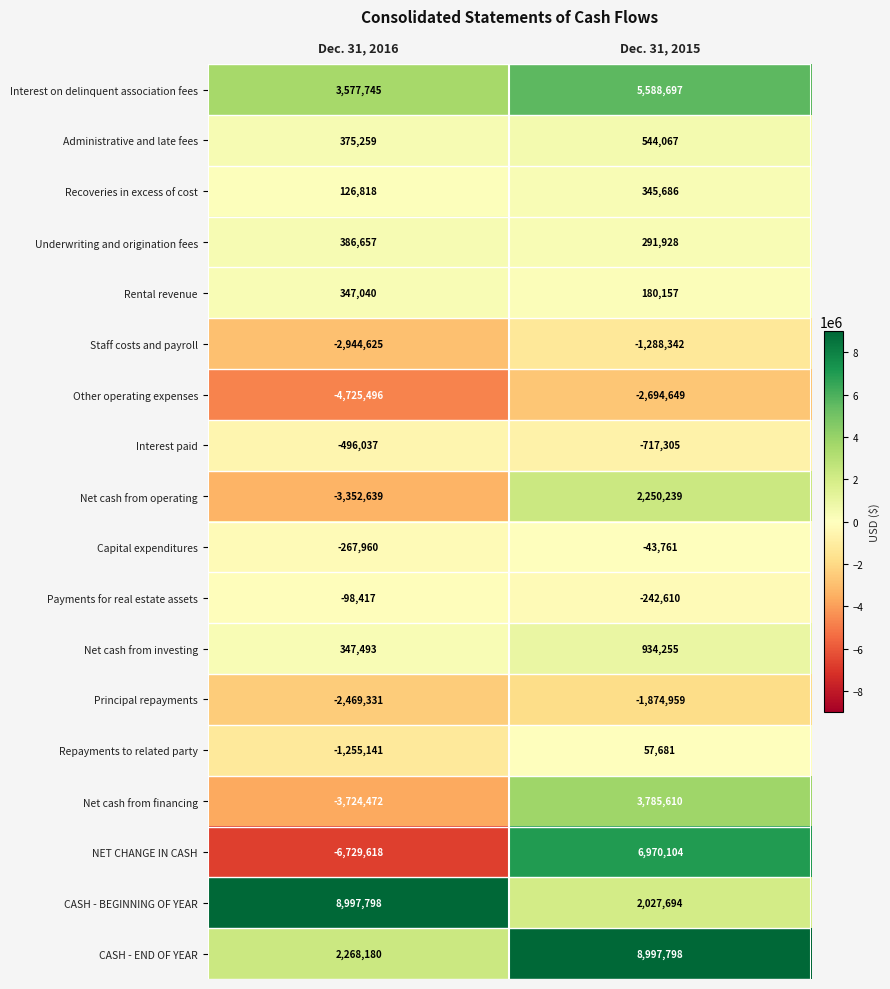

Count the number of categories in the chart.

2